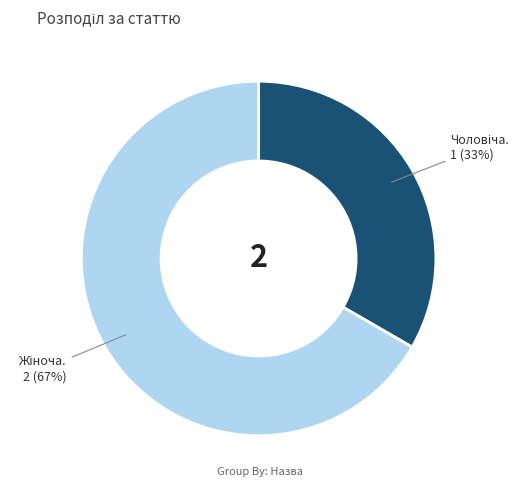

Is there a majority slice in this chart?

Yes